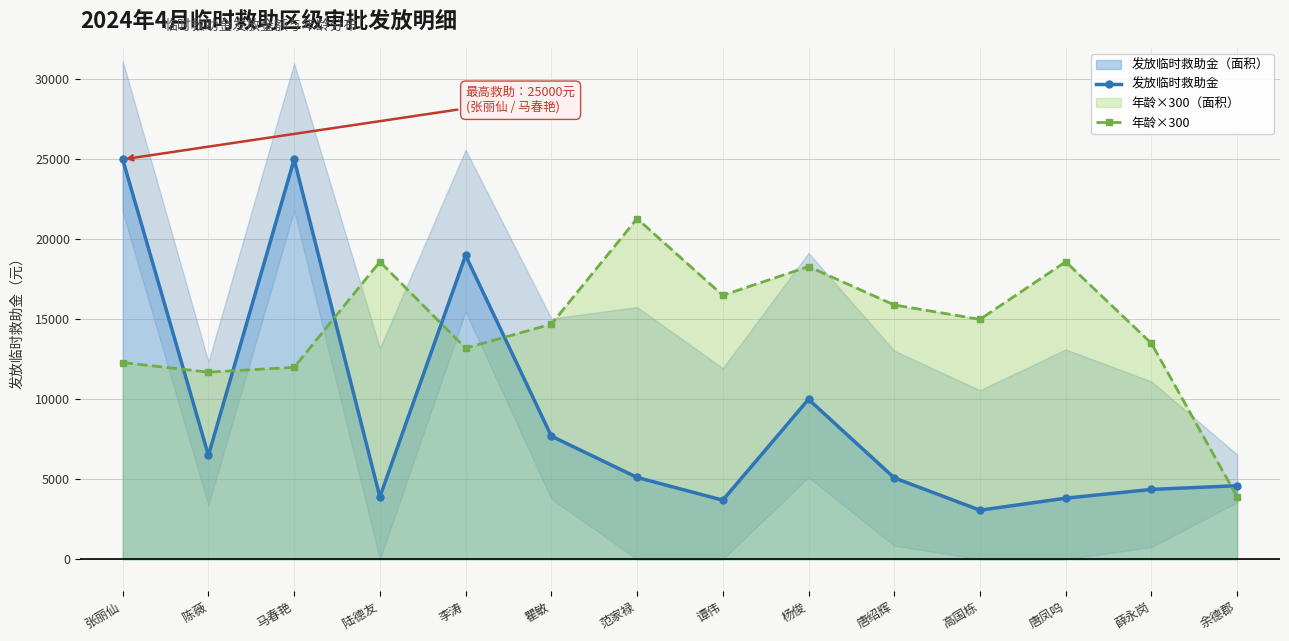

At how many categories does at least one series exceed 18619?

4